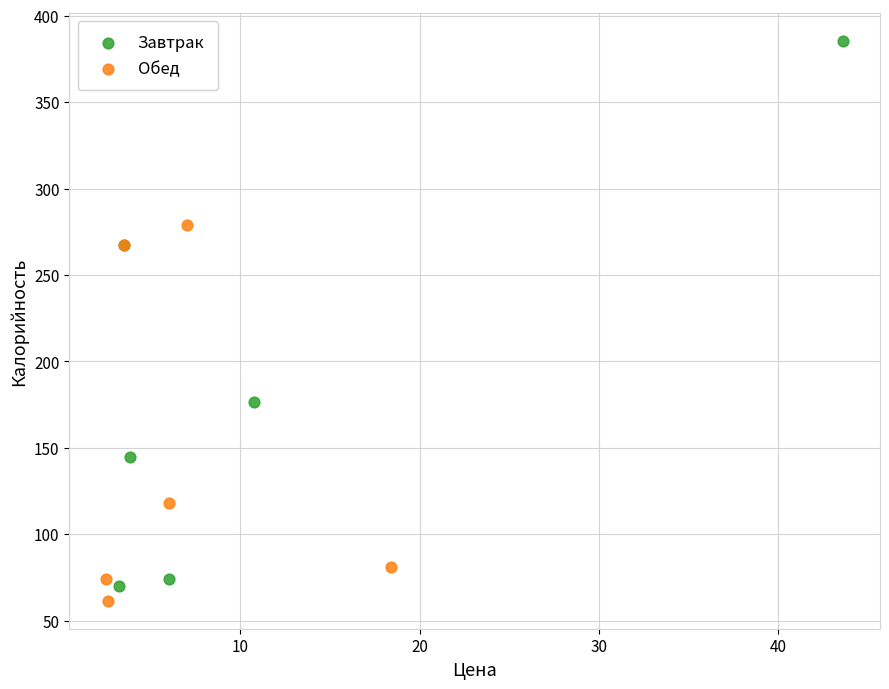

Which series contains the lowest Y value?

Обед